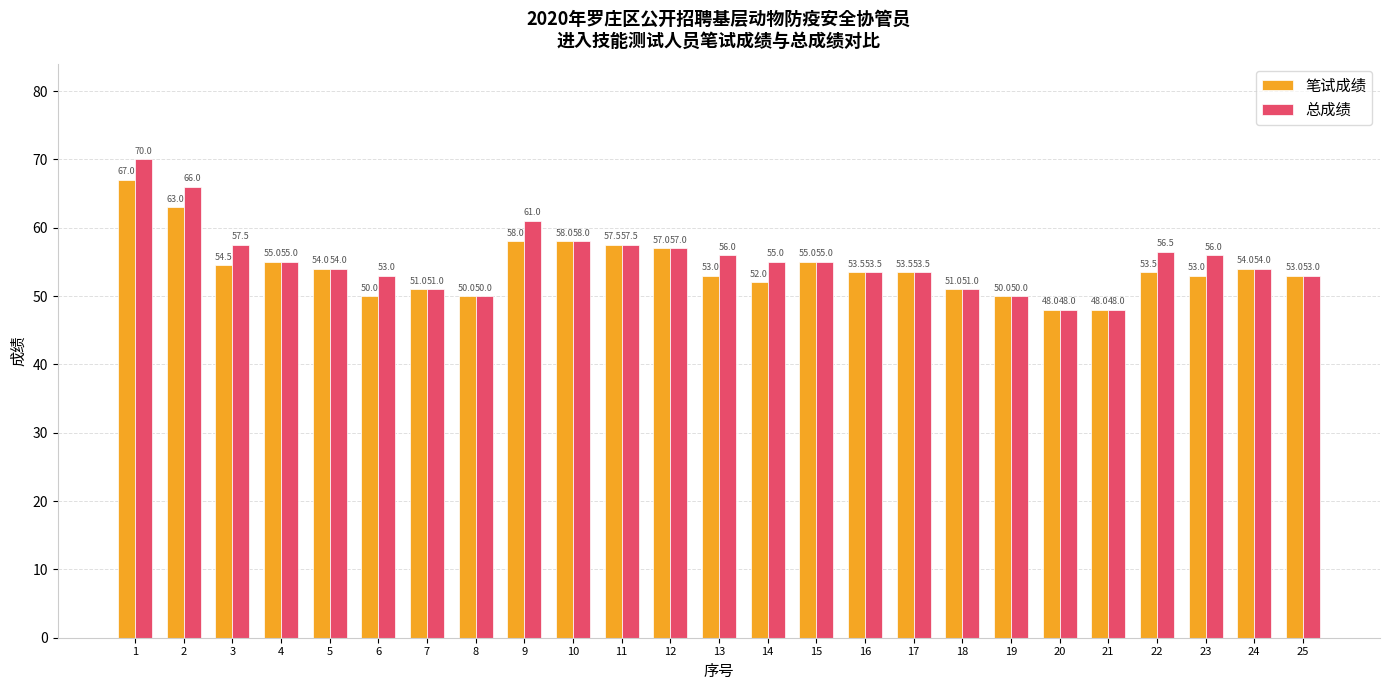

Read the 笔试成绩 value at 2.

63.0